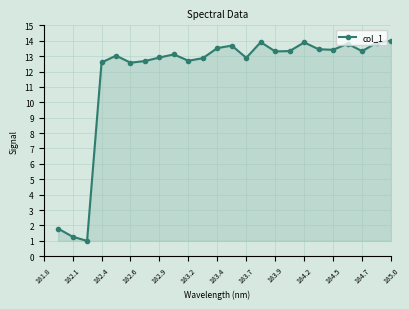

What is the greatest value displayed?

14.0